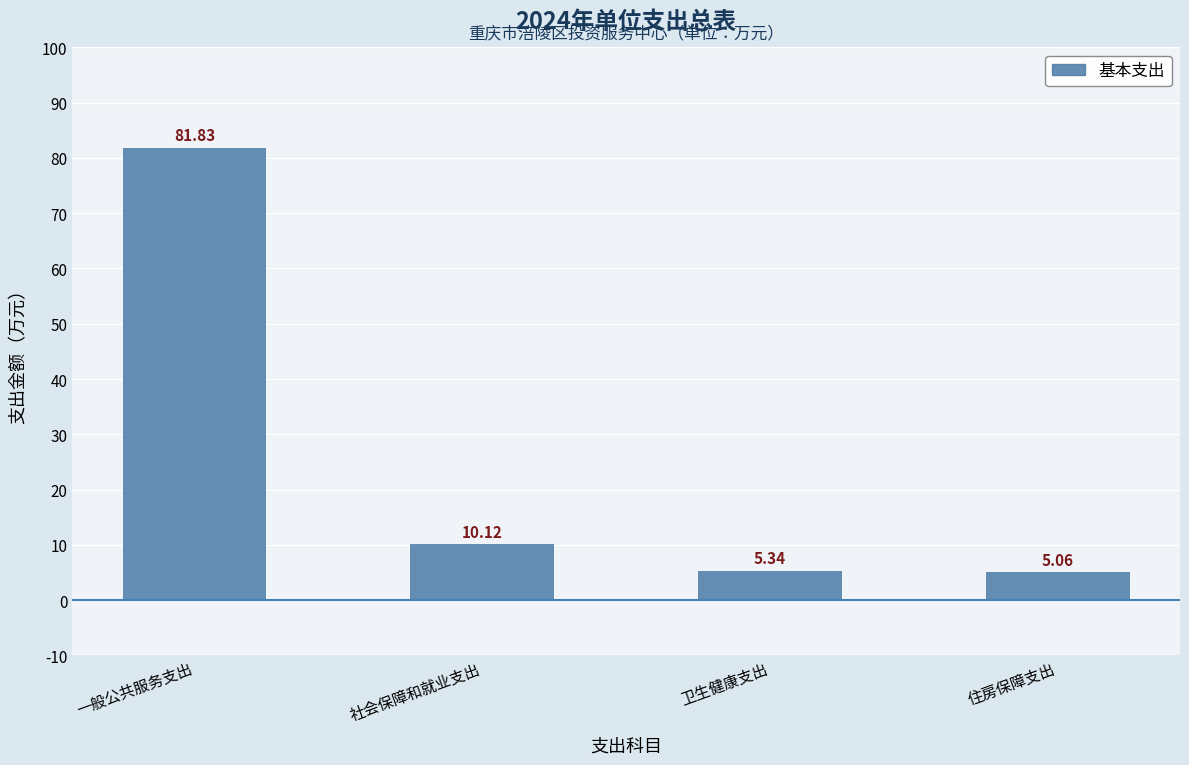

What is the difference between the values at 卫生健康支出 and 住房保障支出?

0.3